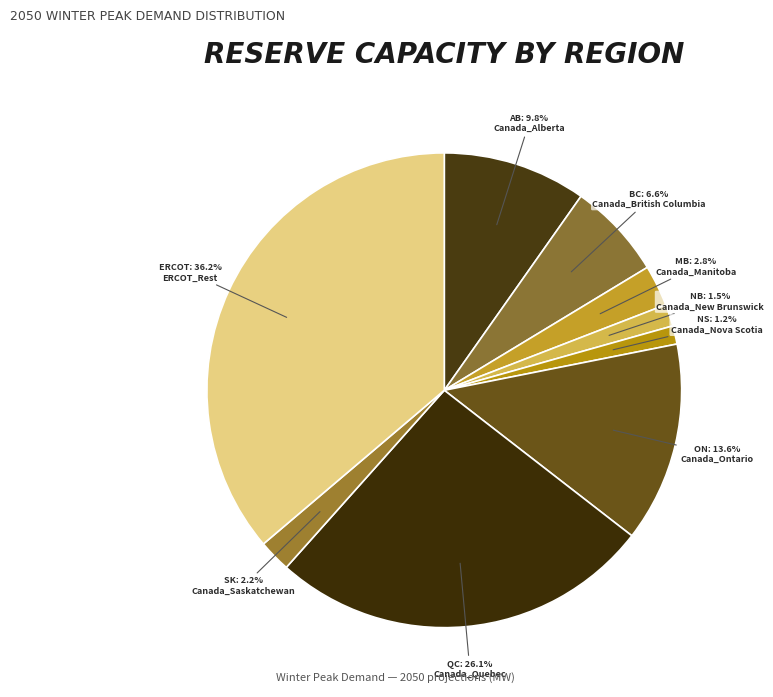

What is the largest slice in the pie chart?

ERCOT_Rest